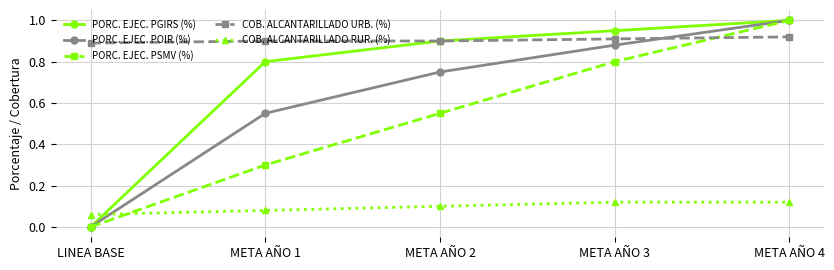

Is this an area chart (filled region under the line)?

No